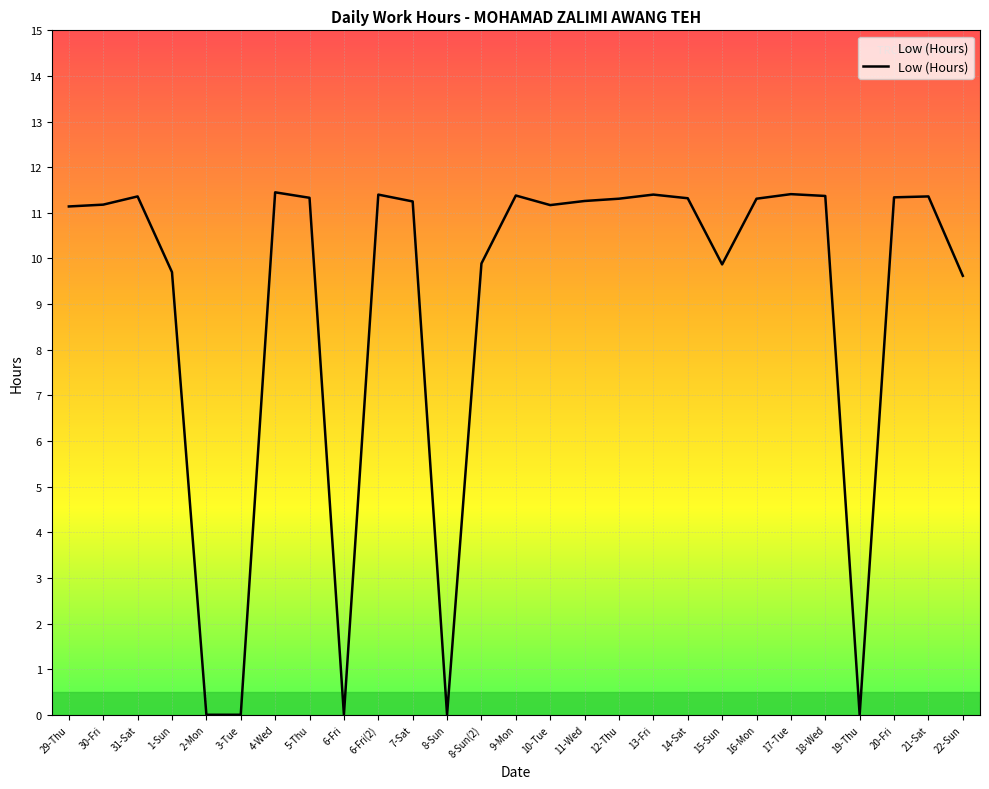

Is this an area chart (filled region under the line)?

No